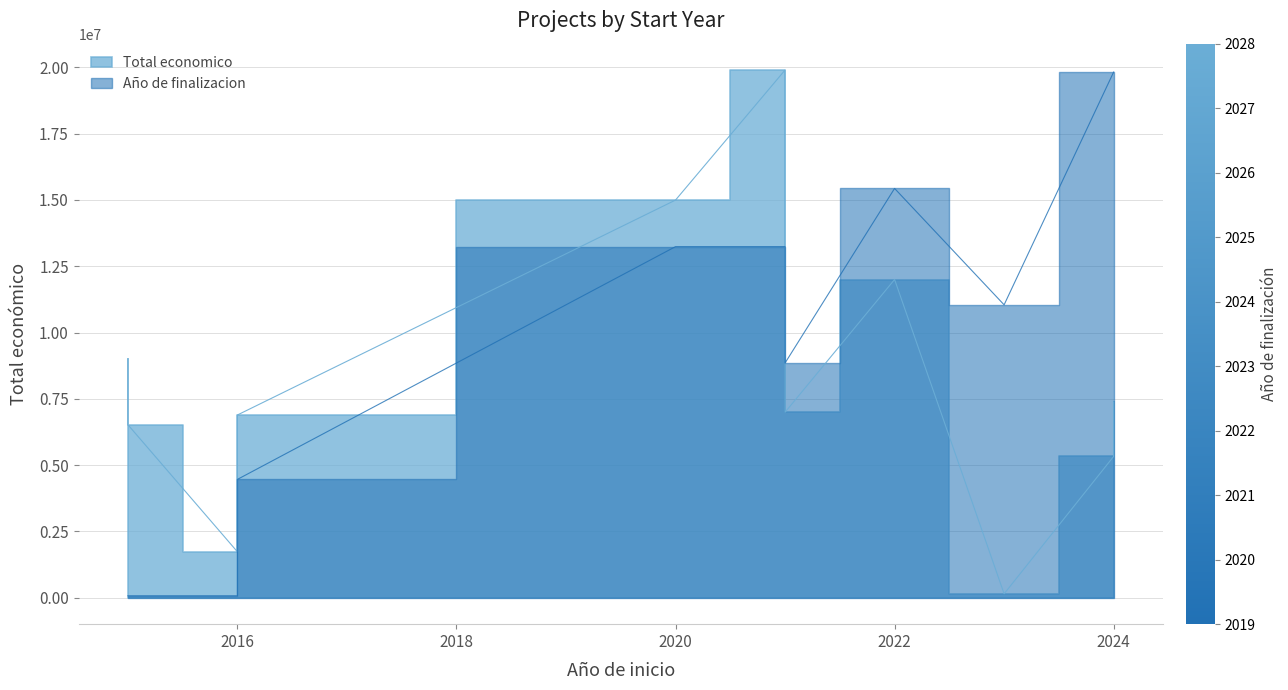

What are all the series names shown in the legend?

Total economico, Año de finalizacion